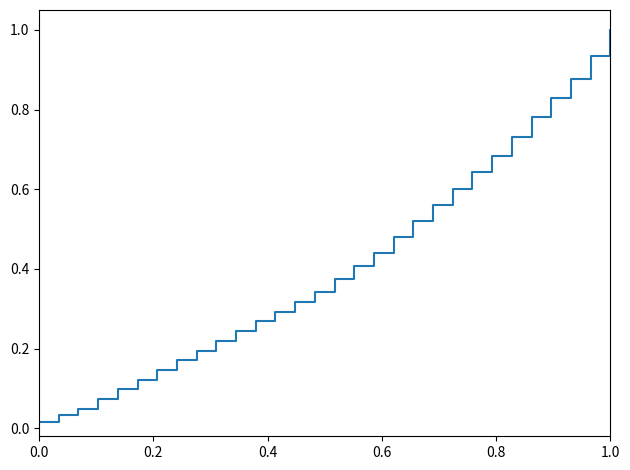

What is the difference between the maximum and minimum values?

1.0